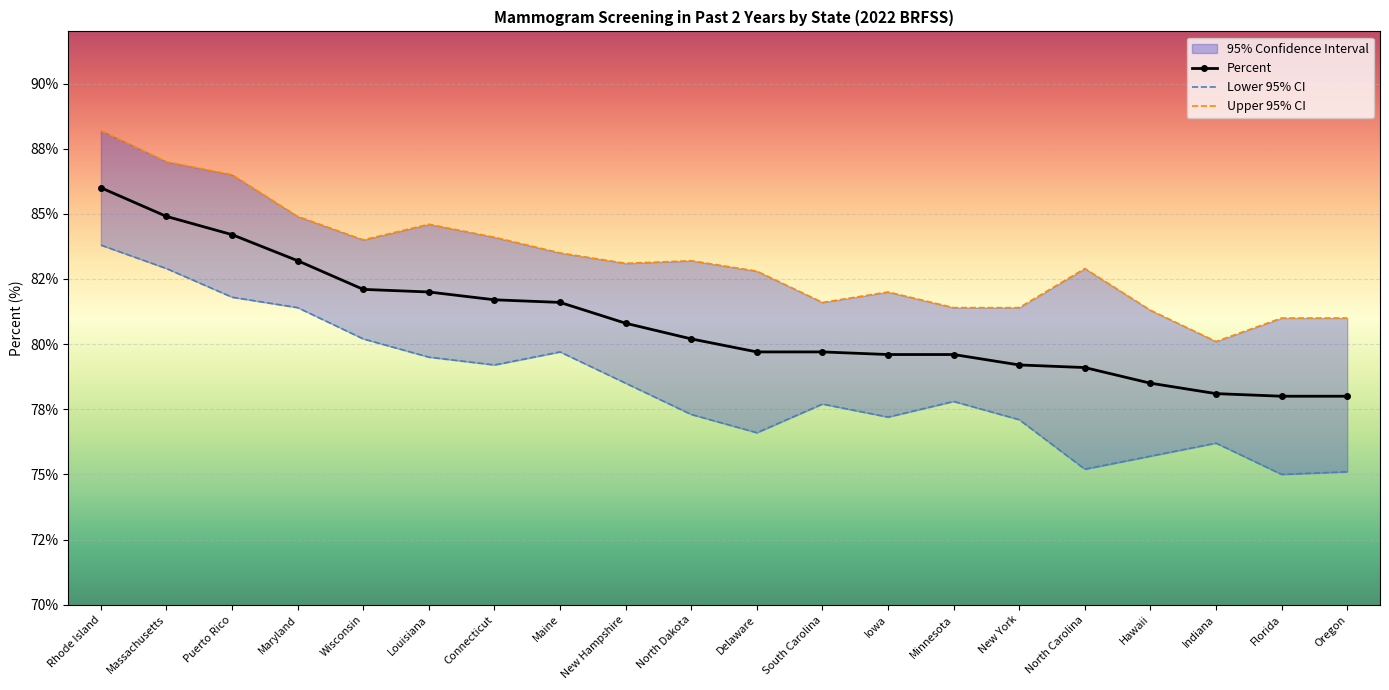

What is the value of the Percent point at the 9th from the left?

80.8